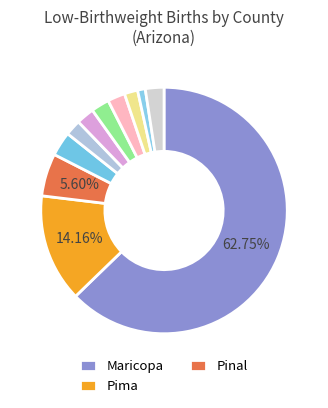

Count the number of slices in the pie.

11